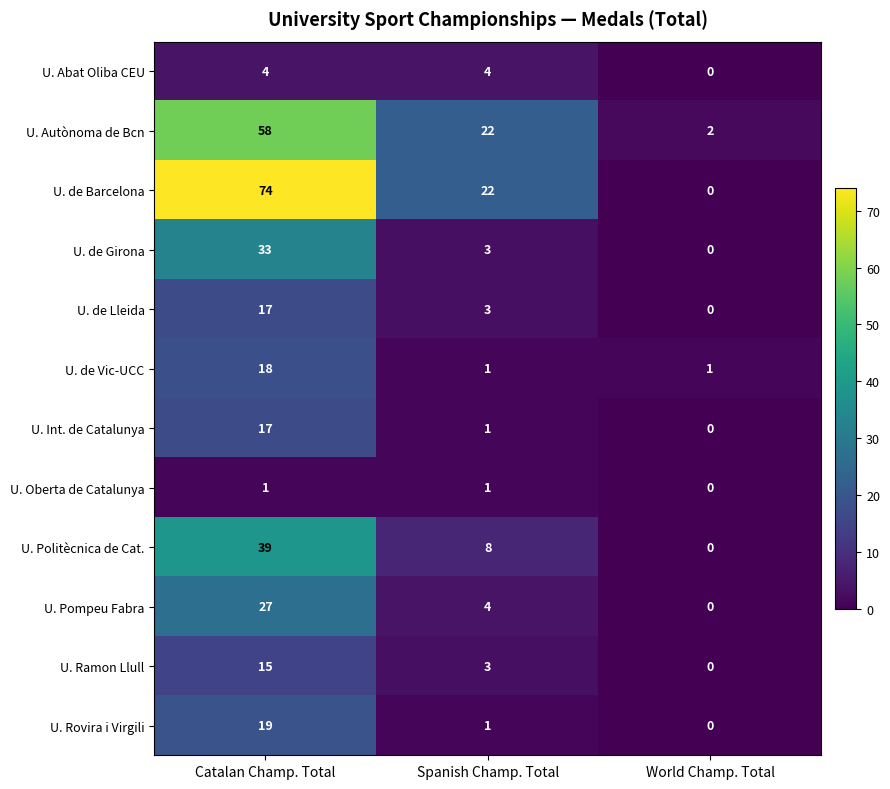

Which category has the lowest value in the U. Politècnica de Cat. series?

World Champ. Total